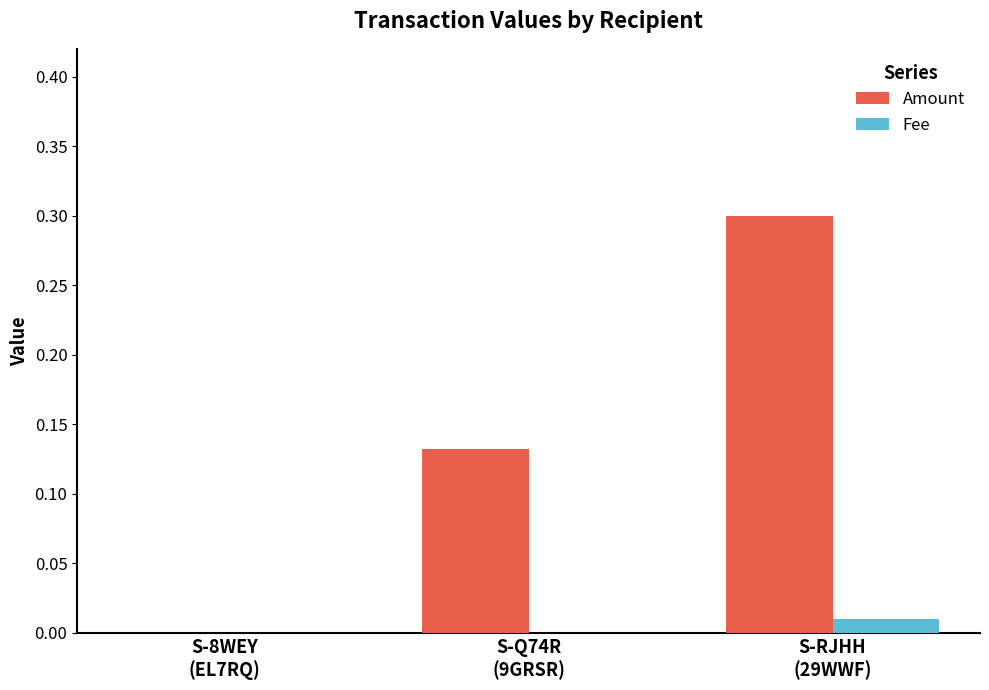

Which series has the largest total across all categories?

Amount